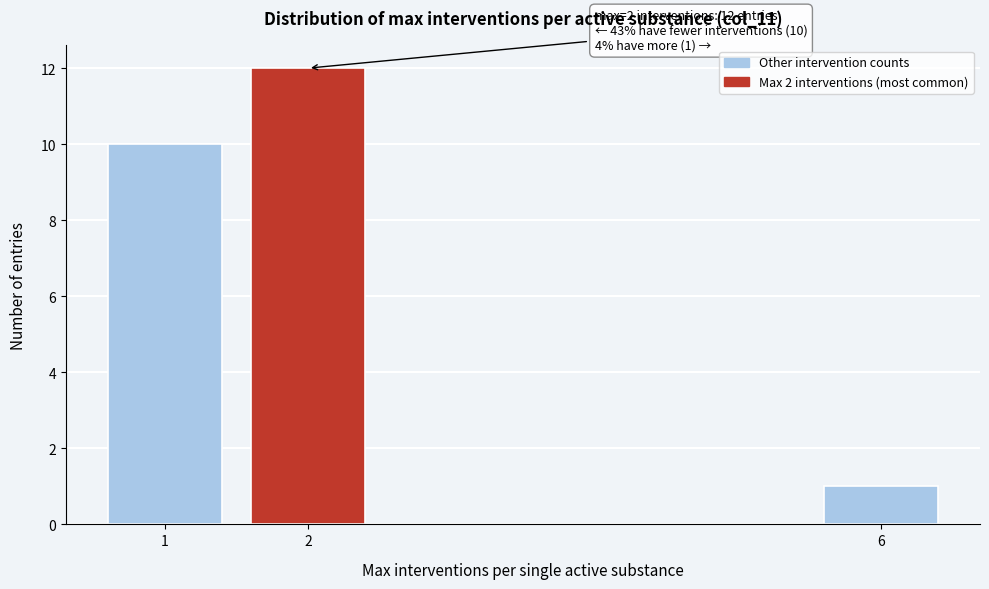

Reading right to left, list all the values displayed in this chart.

6=1	2=12	1=10